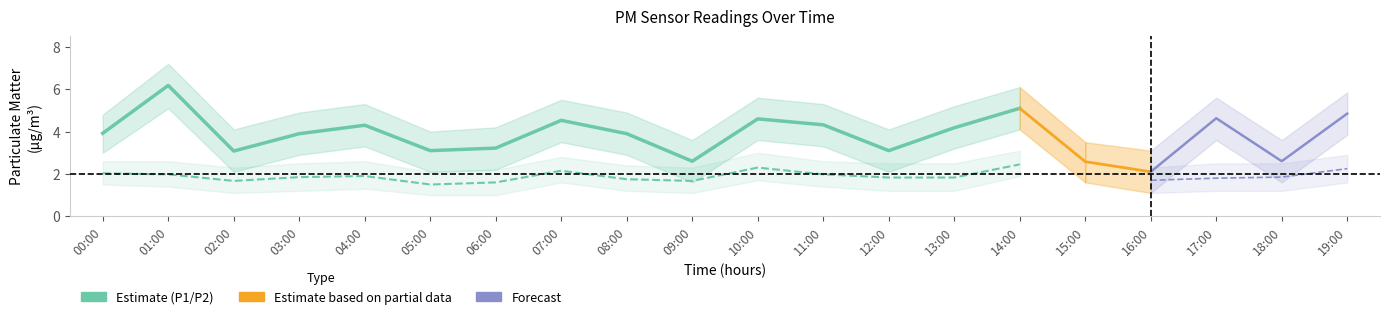

Reading left to right, what are all the values shown in this chart?

P1: 00:00=3.9	01:00=6.2	02:00=3.1	03:00=3.9	04:00=4.3	05:00=3.1	06:00=3.2	07:00=4.5	08:00=3.9	09:00=2.6	10:00=4.6	11:00=4.3	12:00=3.1	13:00=4.2	14:00=5.1	15:00=2.6	16:00=2.1	17:00=4.6	18:00=2.6	19:00=4.8
P2: 00:00=2.0	01:00=2.0	02:00=1.7	03:00=1.9	04:00=1.9	05:00=1.5	06:00=1.6	07:00=2.1	08:00=1.8	09:00=1.7	10:00=2.3	11:00=2.0	12:00=1.8	13:00=1.8	14:00=2.5	15:00=1.7	16:00=1.7	17:00=1.8	18:00=1.9	19:00=2.2